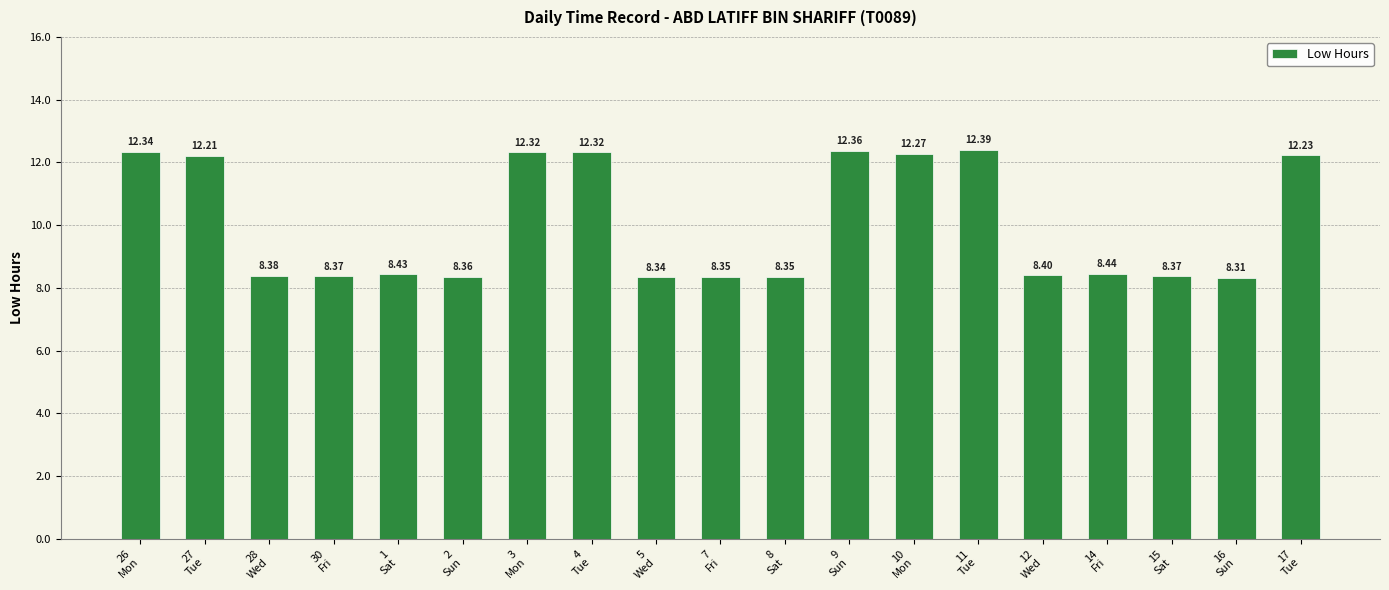

What is the average value?

10.0